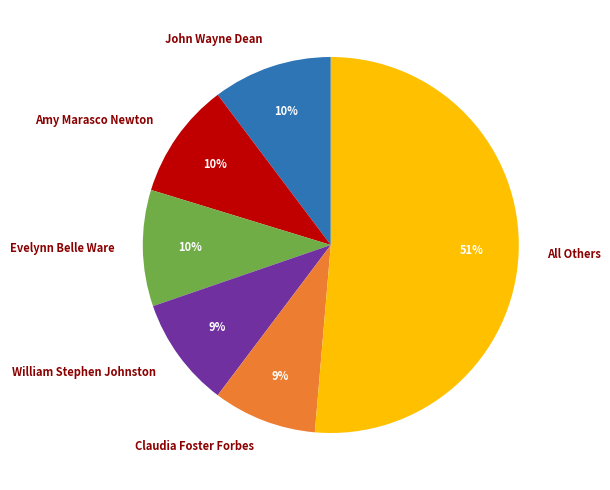

What is the majority slice?

All Others